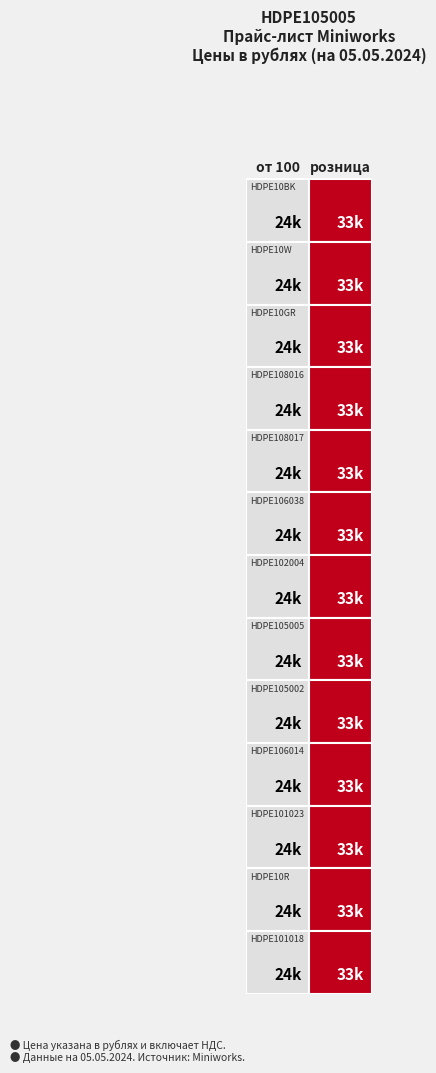

The value of HDPE106014 at 0 is 40460. True or false?

False